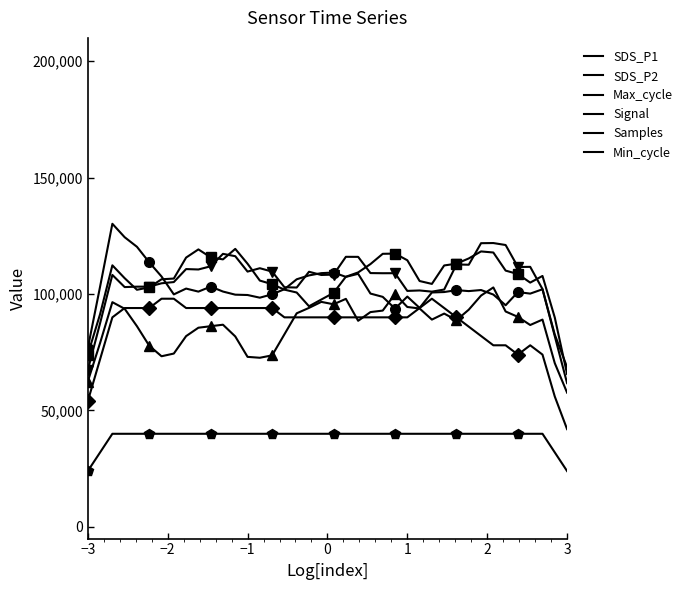

What is the value of the Min_cycle point at the 8th from the left?

40000.0